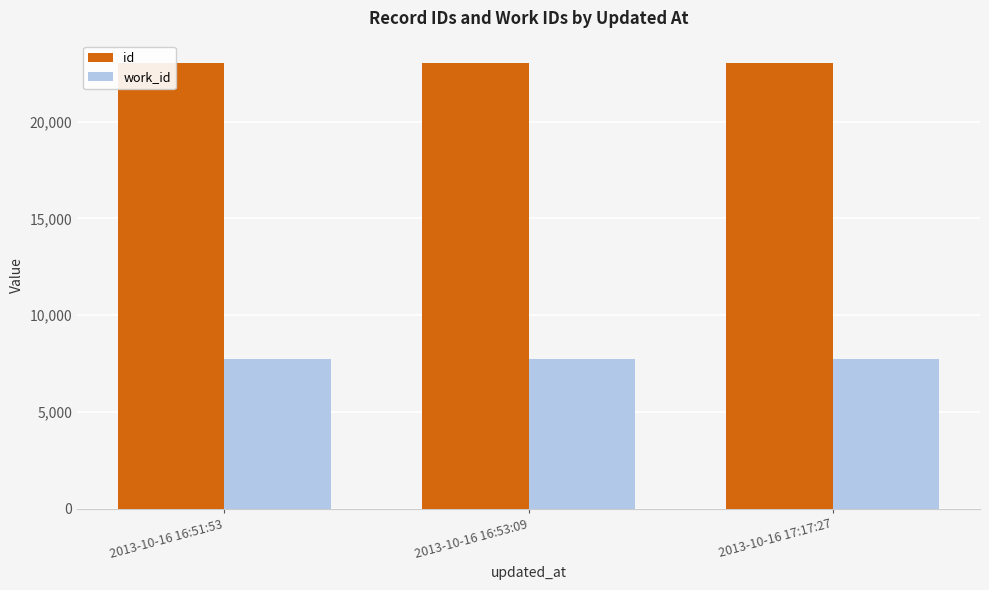

At which category is the sum across all series the highest?

2013-10-16 17:17:27